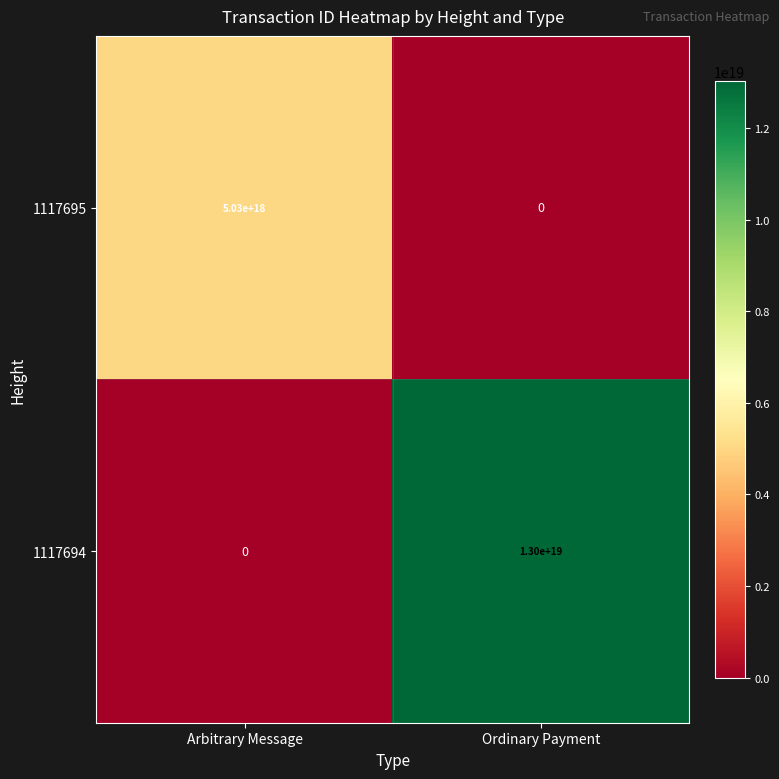

Where is 1117694 nearest to the value 6500000000000000000?

Arbitrary Message